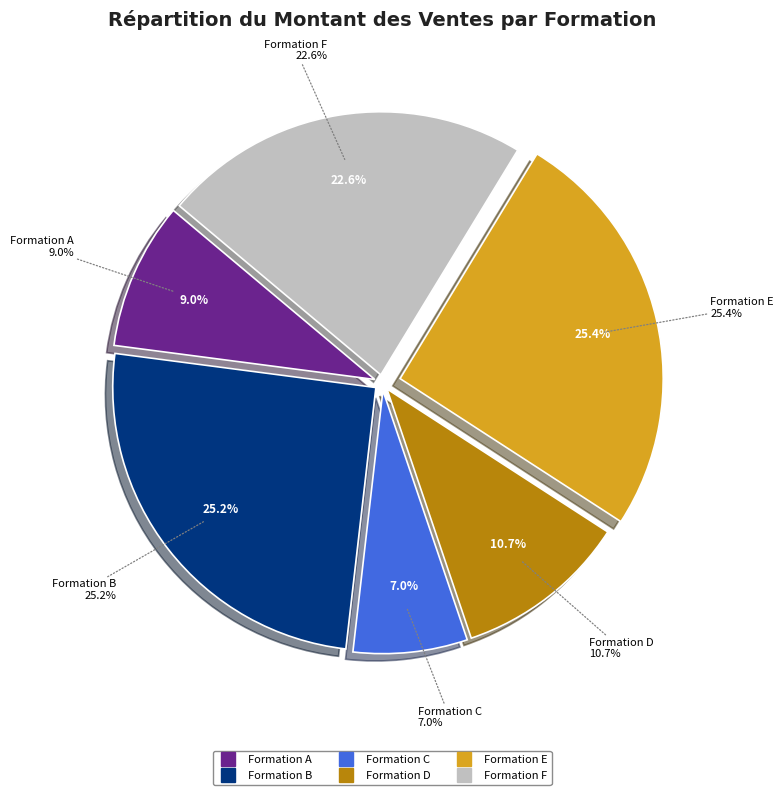

What is the largest slice in the pie chart?

Formation E